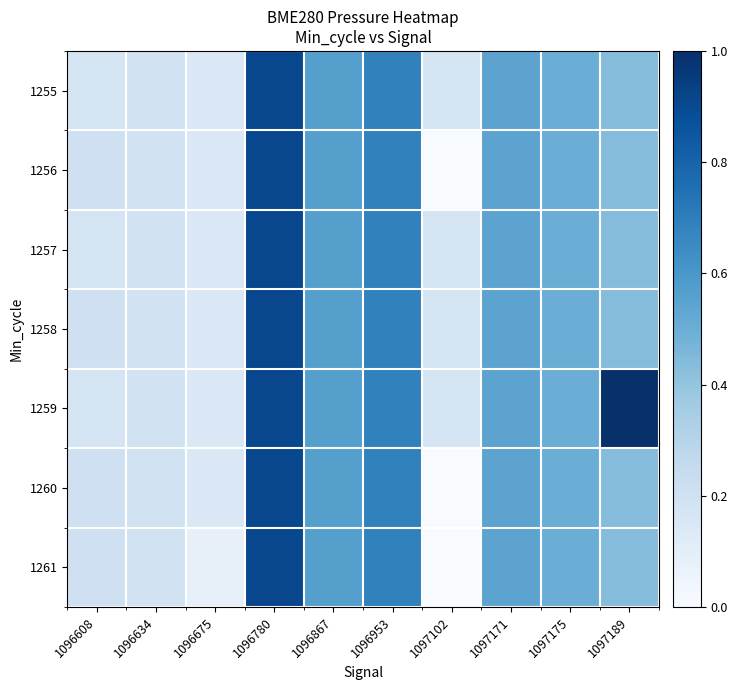

Reading left to right, what are all the values shown in this chart?

1255: 1096608=0.2	1096634=0.2	1096675=0.1	1096780=0.9	1096867=0.6	1096953=0.7	1097102=0.2	1097171=0.5	1097175=0.5	1097189=0.4
1256: 1096608=0.2	1096634=0.2	1096675=0.1	1096780=0.9	1096867=0.6	1096953=0.7	1097102=0.0	1097171=0.5	1097175=0.5	1097189=0.4
1257: 1096608=0.2	1096634=0.2	1096675=0.1	1096780=0.9	1096867=0.6	1096953=0.7	1097102=0.2	1097171=0.5	1097175=0.5	1097189=0.4
1258: 1096608=0.2	1096634=0.2	1096675=0.1	1096780=0.9	1096867=0.6	1096953=0.7	1097102=0.2	1097171=0.5	1097175=0.5	1097189=0.4
1259: 1096608=0.2	1096634=0.2	1096675=0.1	1096780=0.9	1096867=0.6	1096953=0.7	1097102=0.2	1097171=0.5	1097175=0.5	1097189=1.0
1260: 1096608=0.2	1096634=0.2	1096675=0.1	1096780=0.9	1096867=0.6	1096953=0.7	1097102=0.0	1097171=0.5	1097175=0.5	1097189=0.4
1261: 1096608=0.2	1096634=0.2	1096675=0.1	1096780=0.9	1096867=0.6	1096953=0.7	1097102=0.0	1097171=0.5	1097175=0.5	1097189=0.4